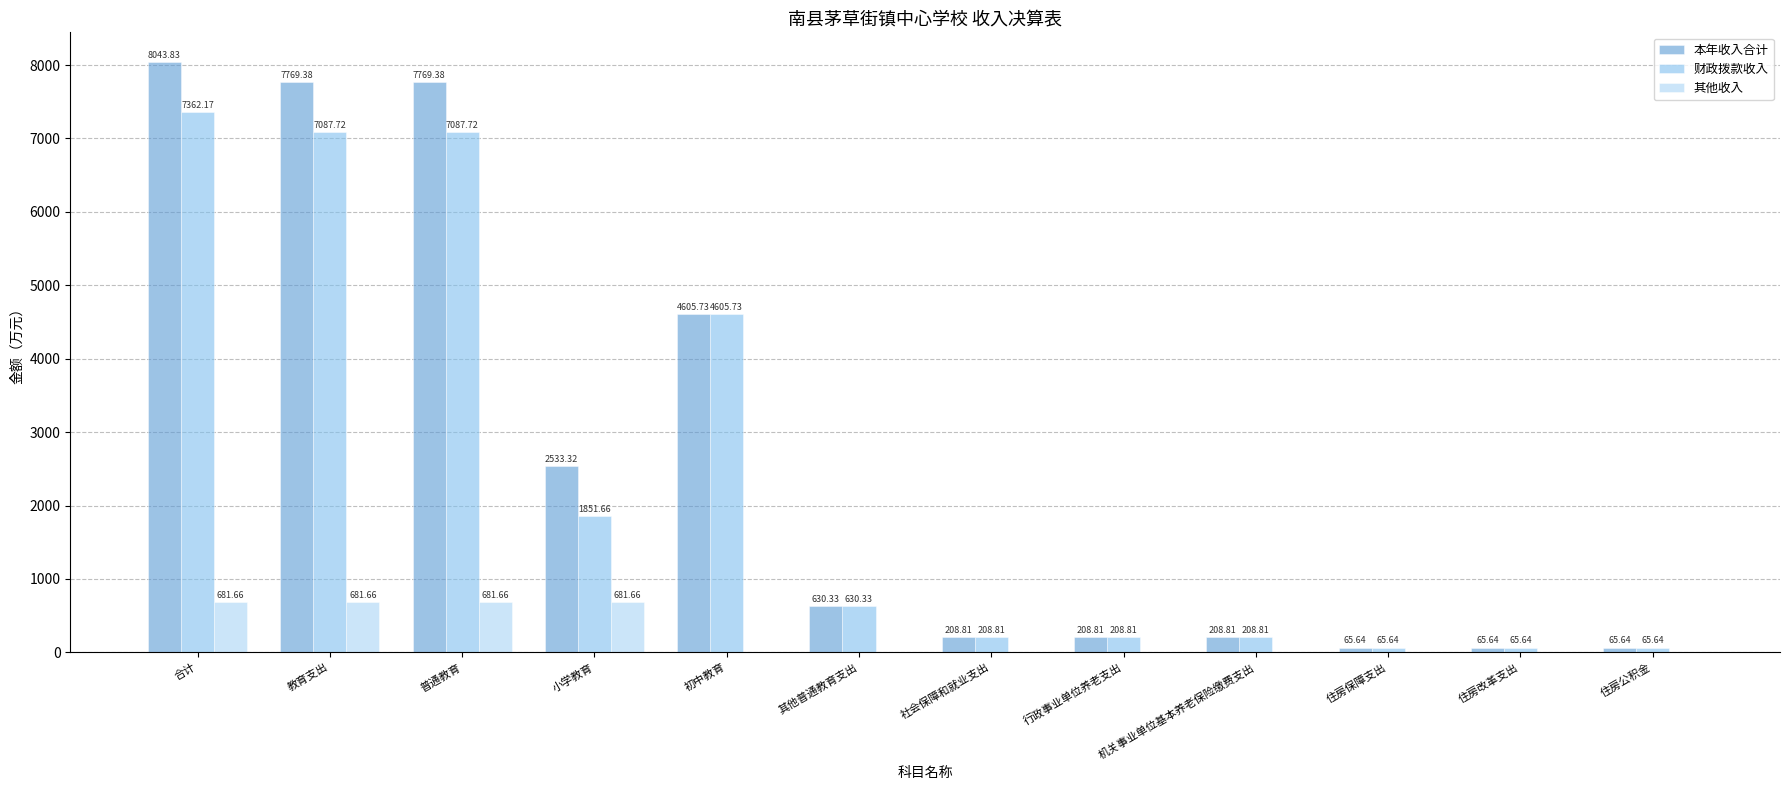

Which category has the highest value in the 财政拨款收入 series?

合计